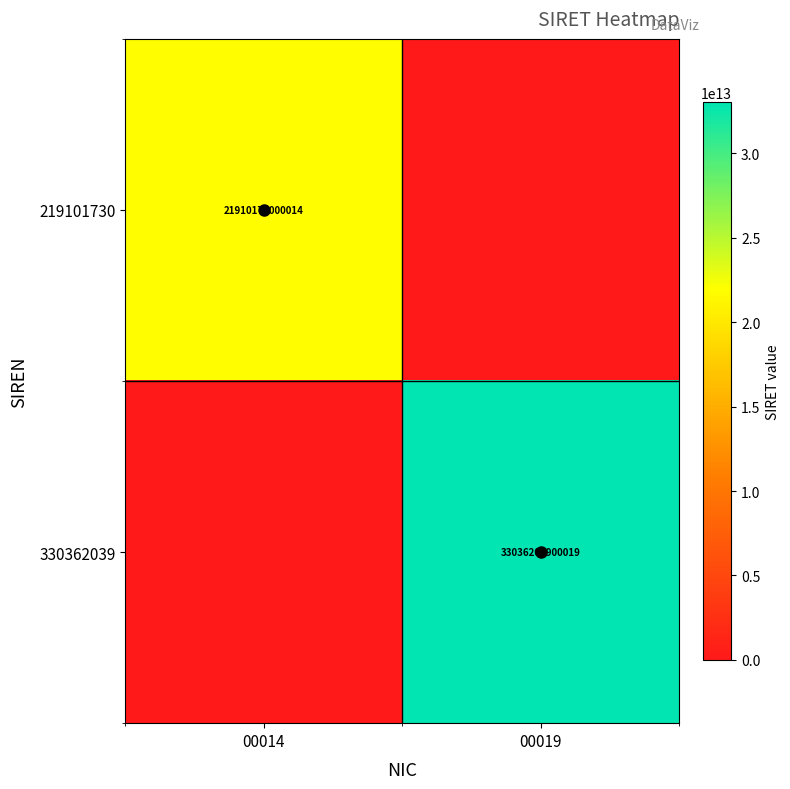

The value of 219101730 at 00019 is 0. True or false?

True